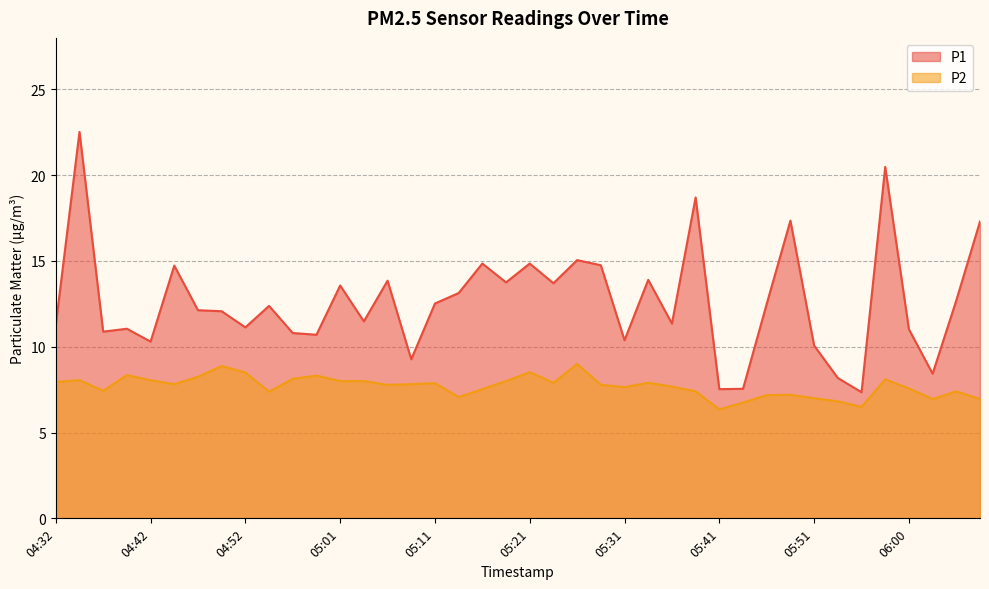

What is the label of the 4th point from the right?

06:00